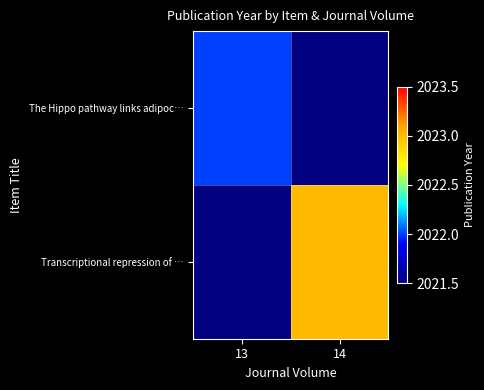

Count the number of categories in the chart.

2